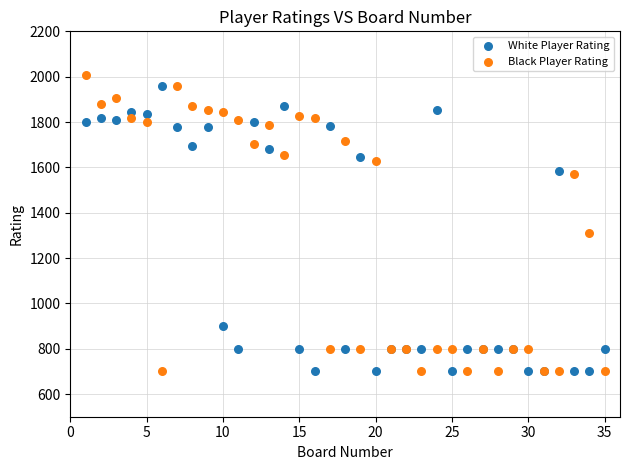

What is the X range (max minus min) for the scatter plot?

34